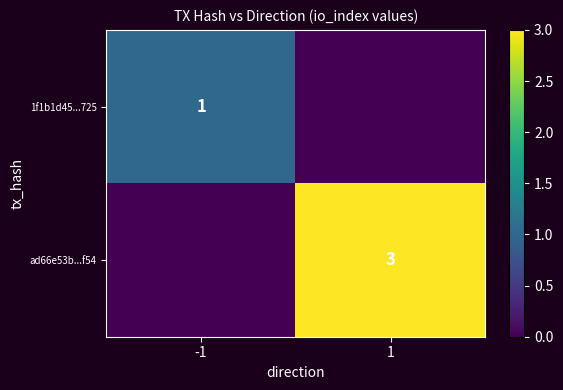

The ad66e53b...f54 series shows 3 at 1. True or false?

True